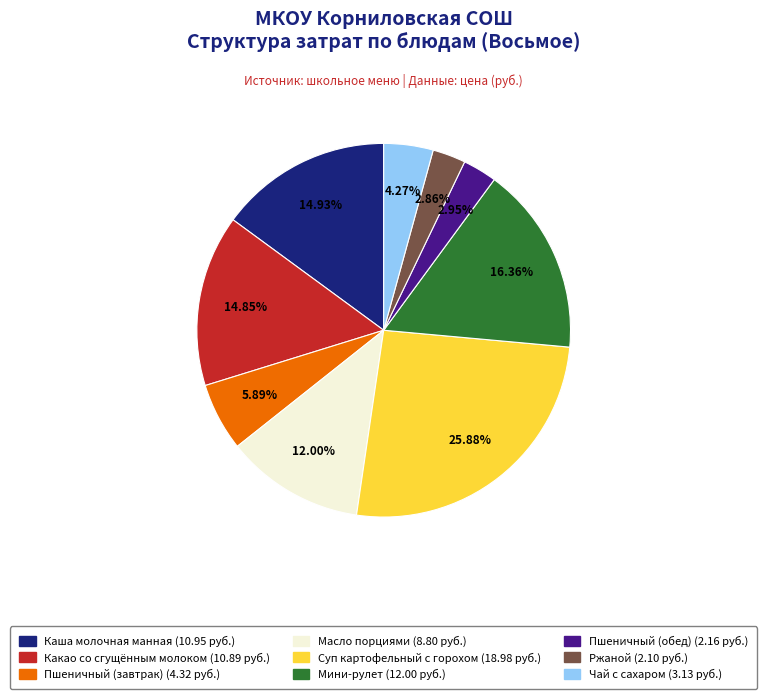

Combined, do Чай с сахаром and Какао со сгущённым молоком account for over 50%?

No